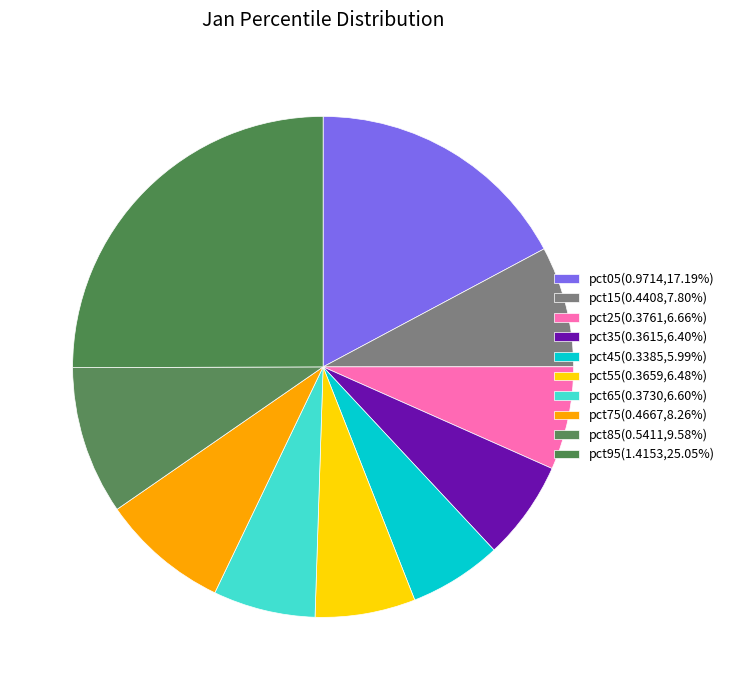

Is there a majority slice in this chart?

No